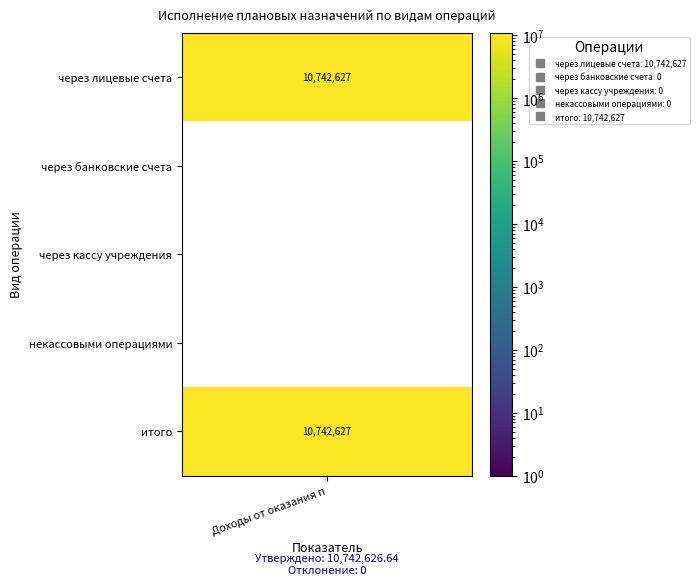

Is it true that the value at через кассу учреждения is -3408860.9?

False